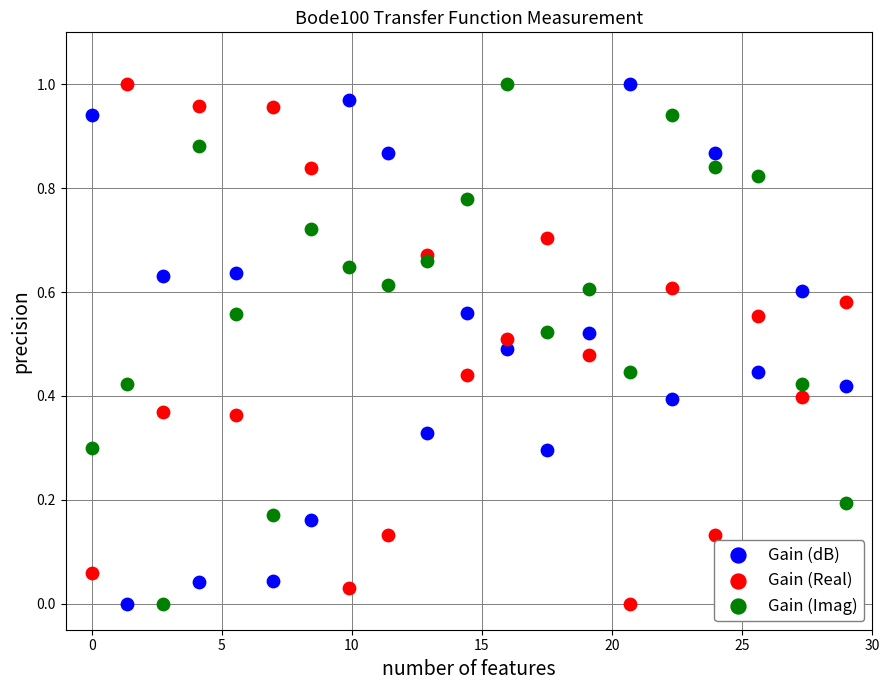

What is the X range (max minus min) for the scatter plot?

29.0